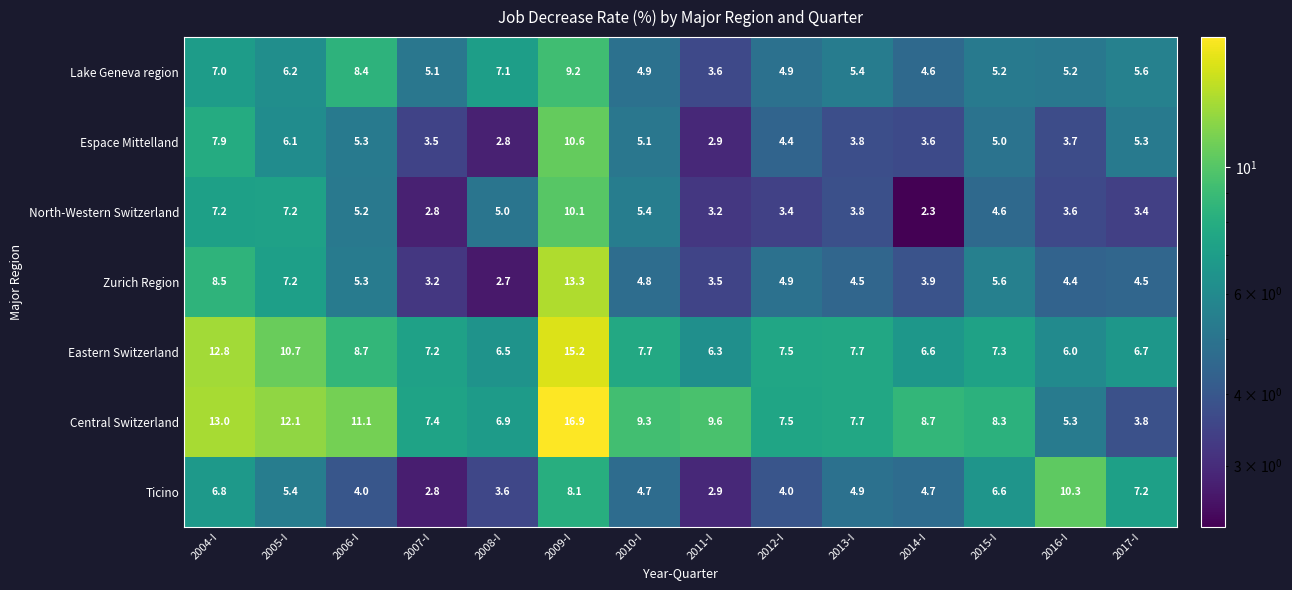

What is the difference between the Lake Geneva region values at 2015-I and 2009-I?

4.0